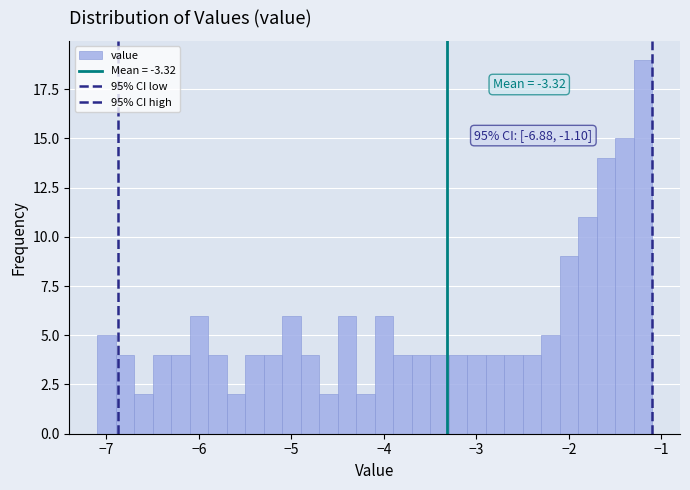

Around what value on the x-axis is the tallest bar? Give the approximate position of its centre, as read against the axis.

-1.2